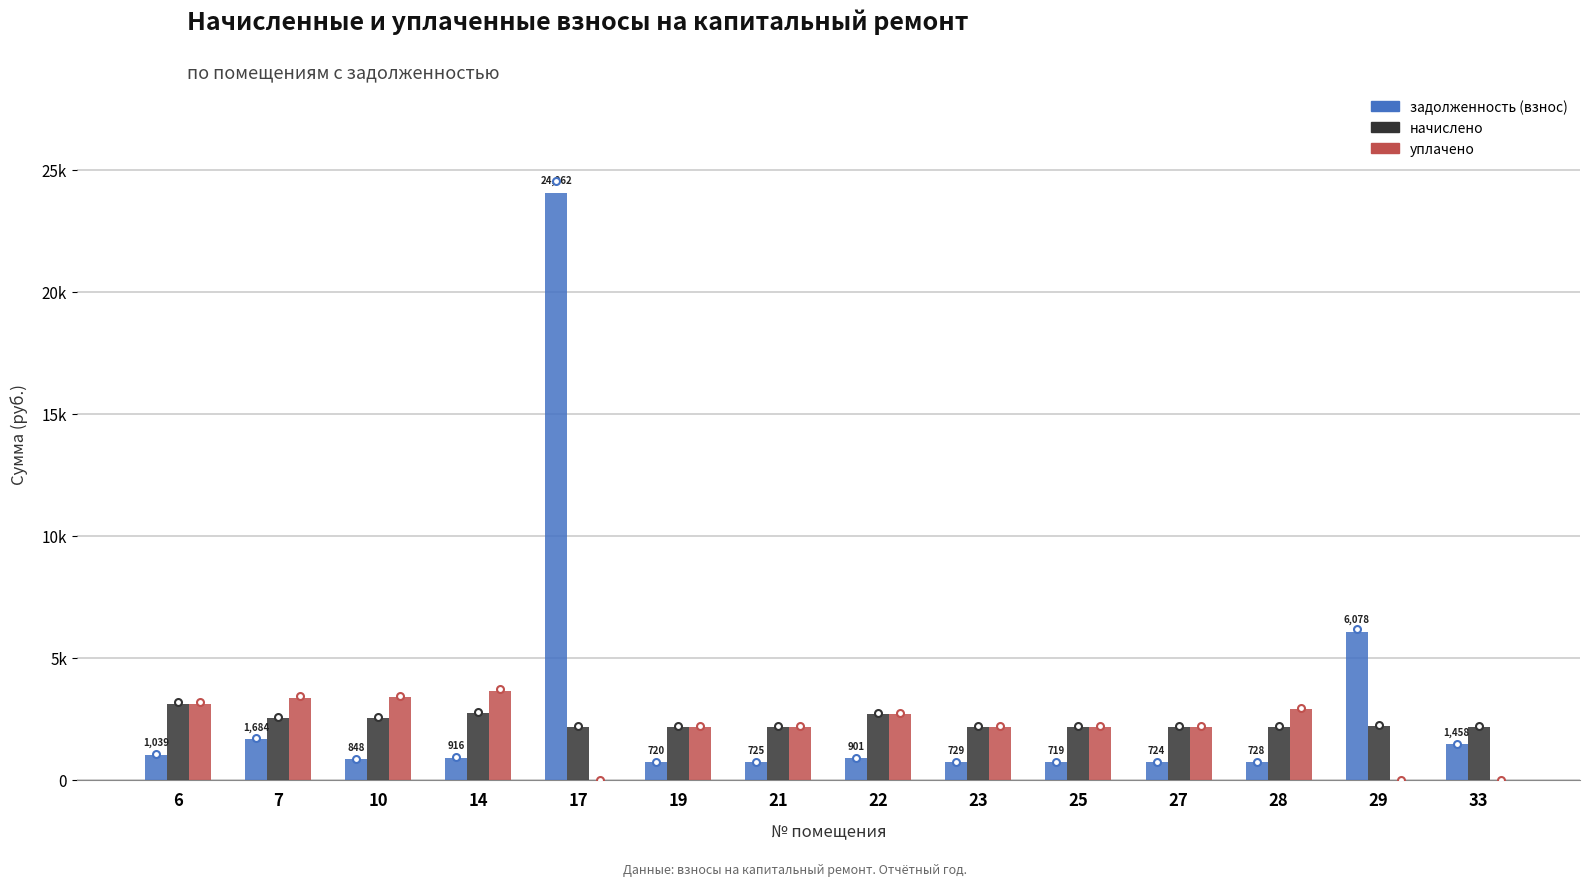

What is the total value across all series at 6?

7269.6